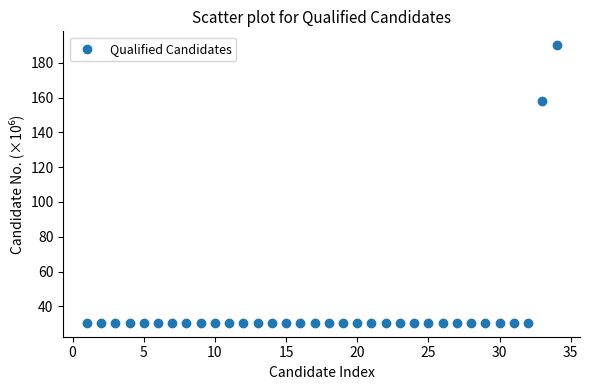

What Y value in the scatter plot is closest to 110?

158.1